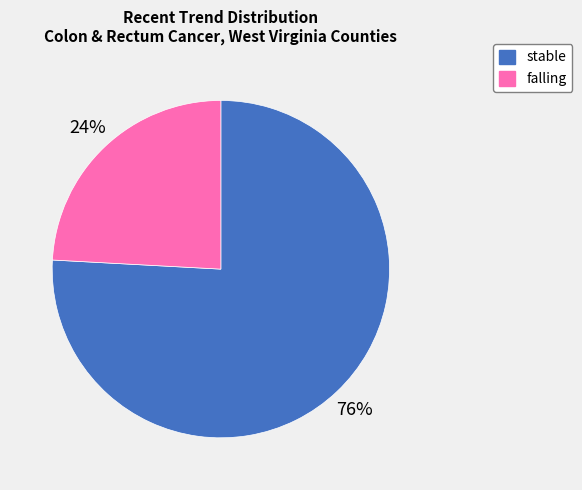

Which has a higher value, stable or falling?

stable